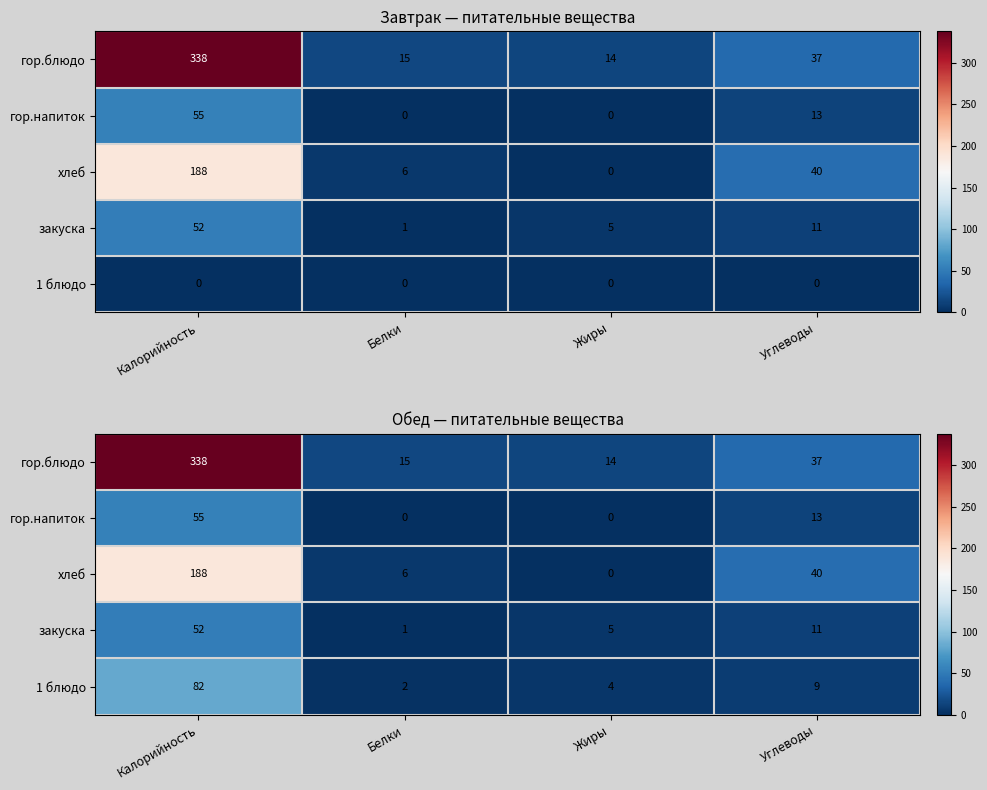

What is the highest value of the гор.напиток series?

55